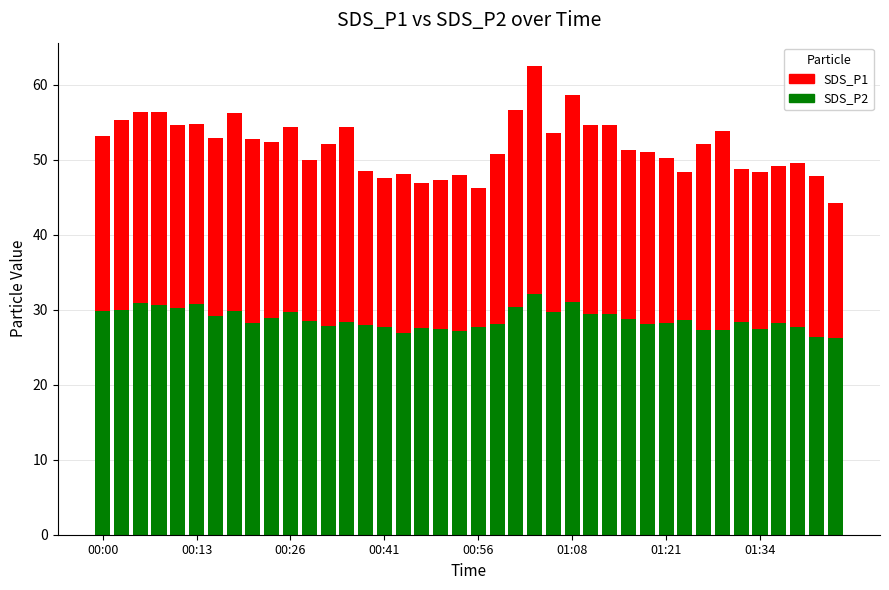

How many values in the SDS_P2 series are below 28?

13